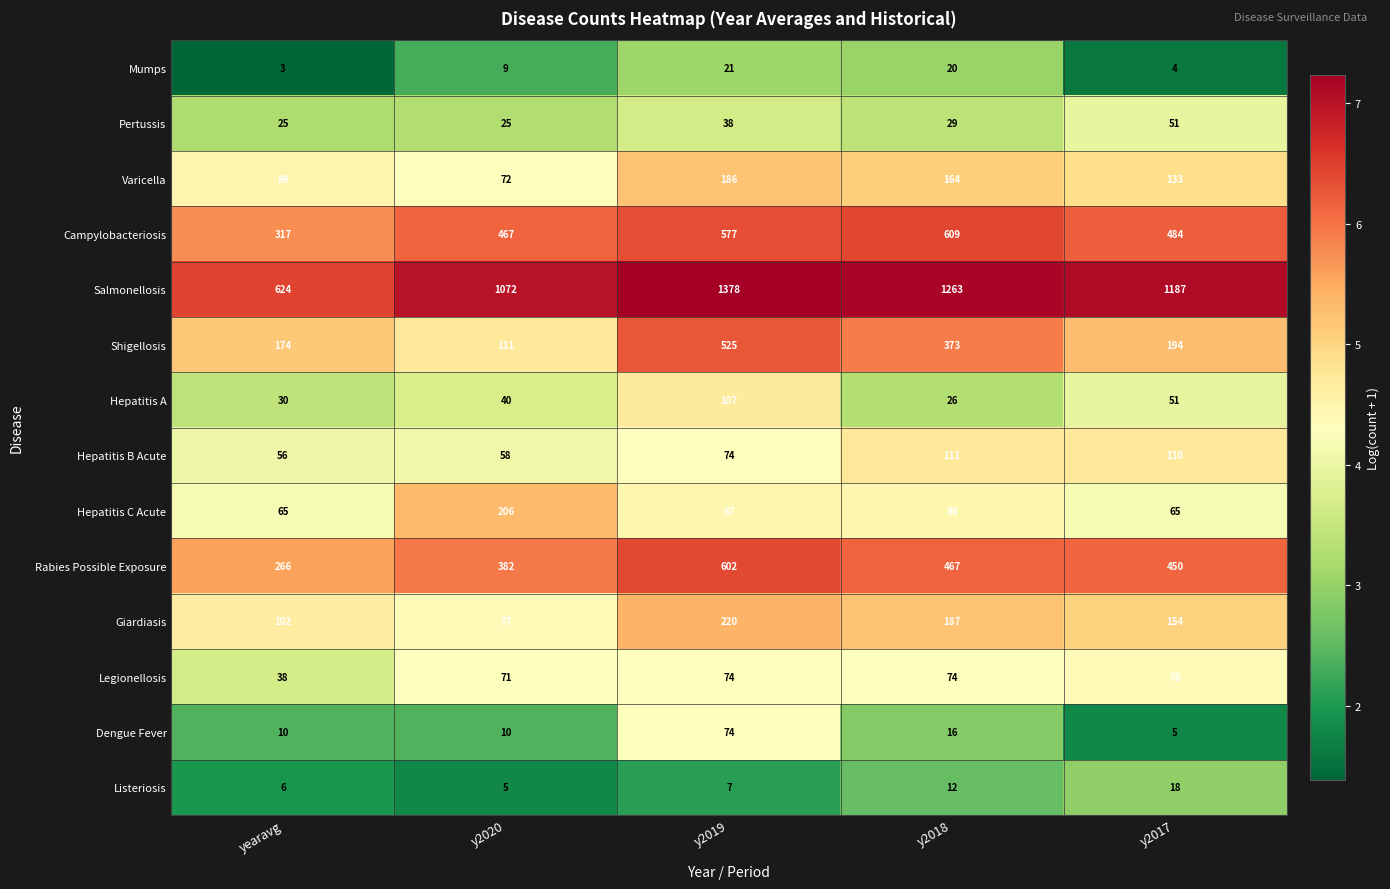

What is the difference between the maximum and minimum values in the Giardiasis series?

143